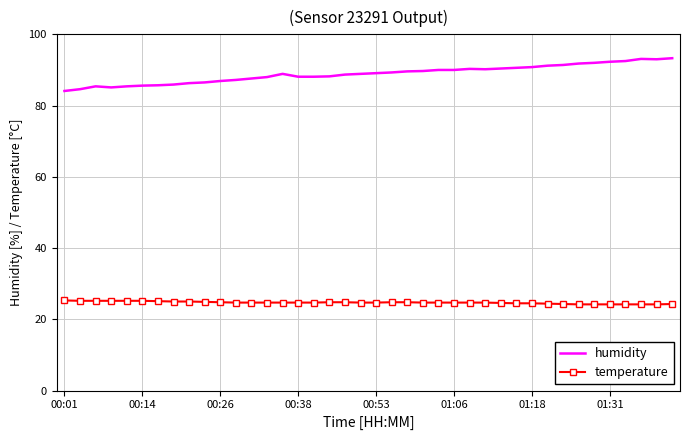

True or false: humidity and temperature cross at least once.

False